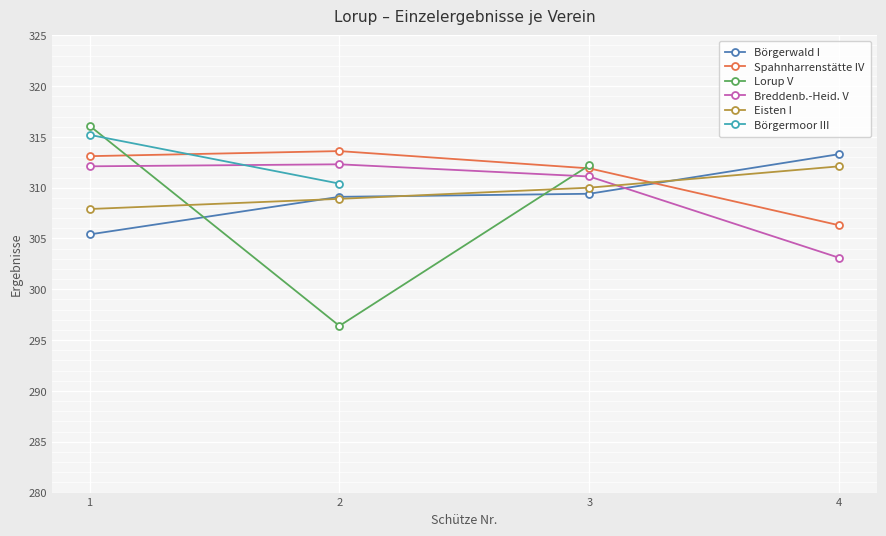

What is the maximum value for Börgerwald I?

313.3